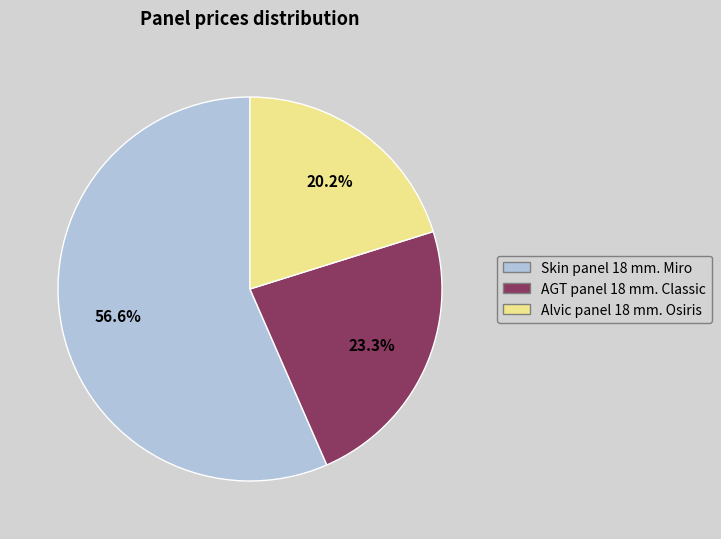

Is it true that Skin panel 18 mm. Miro is 57% of the pie?

True